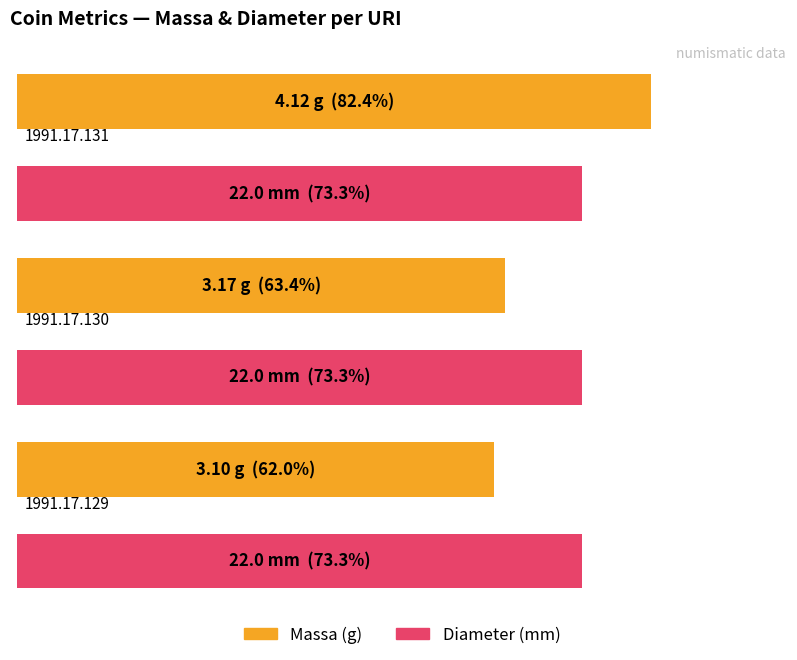

Which series has the widest spread of values?

Massa